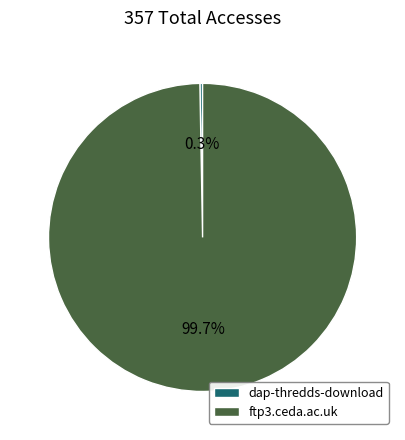

Which category has the biggest portion of the pie?

ftp3.ceda.ac.uk